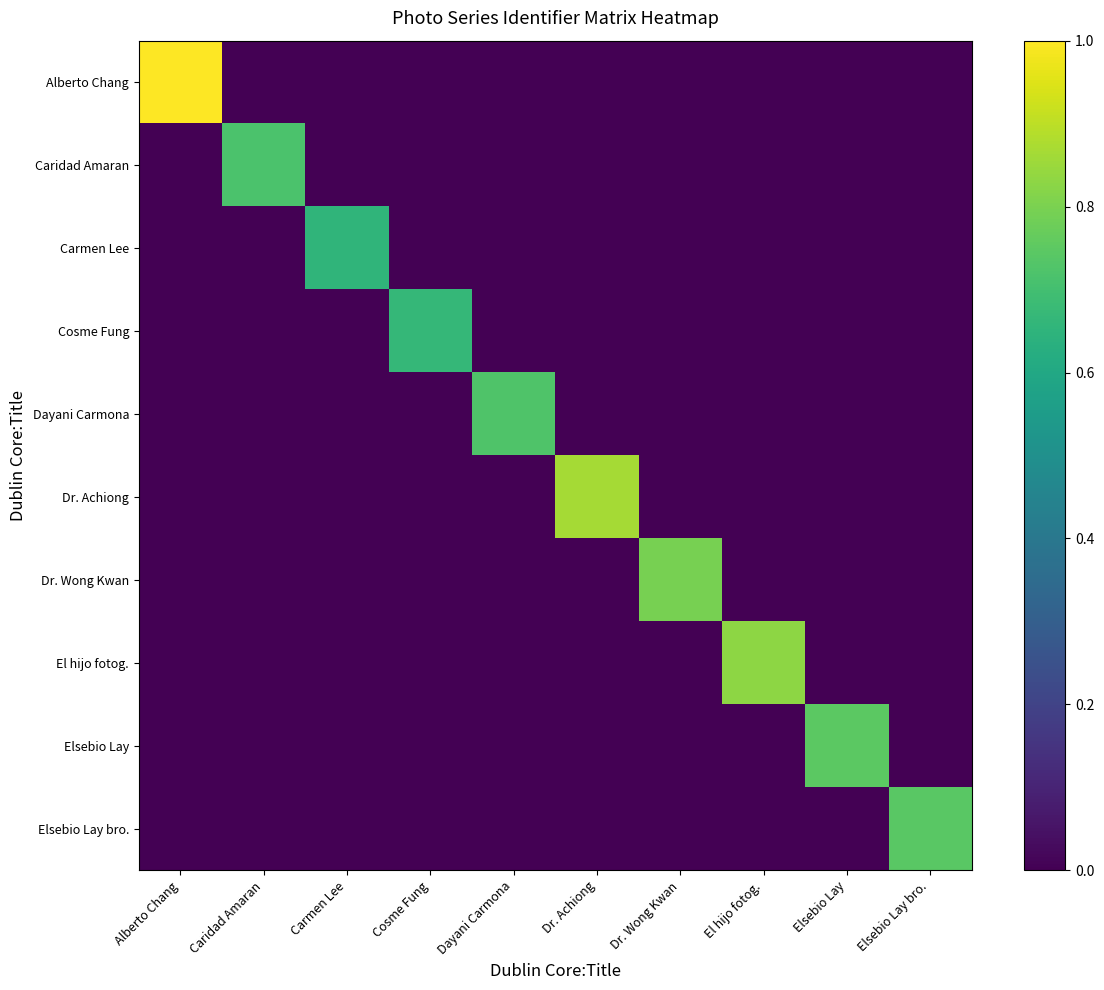

Reading left to right, extract all data points from this chart.

Alberto Chang: Alberto Chang=1.0	Caridad Amaran=0.0	Carmen Lee=0.0	Cosme Fung=0.0	Dayani Carmona=0.0	Dr. Achiong=0.0	Dr. Wong Kwan=0.0	El hijo fotog.=0.0	Elsebio Lay=0.0	Elsebio Lay bro.=0.0
Caridad Amaran: Alberto Chang=0.0	Caridad Amaran=0.7	Carmen Lee=0.0	Cosme Fung=0.0	Dayani Carmona=0.0	Dr. Achiong=0.0	Dr. Wong Kwan=0.0	El hijo fotog.=0.0	Elsebio Lay=0.0	Elsebio Lay bro.=0.0
Carmen Lee: Alberto Chang=0.0	Caridad Amaran=0.0	Carmen Lee=0.7	Cosme Fung=0.0	Dayani Carmona=0.0	Dr. Achiong=0.0	Dr. Wong Kwan=0.0	El hijo fotog.=0.0	Elsebio Lay=0.0	Elsebio Lay bro.=0.0
Cosme Fung: Alberto Chang=0.0	Caridad Amaran=0.0	Carmen Lee=0.0	Cosme Fung=0.7	Dayani Carmona=0.0	Dr. Achiong=0.0	Dr. Wong Kwan=0.0	El hijo fotog.=0.0	Elsebio Lay=0.0	Elsebio Lay bro.=0.0
Dayani Carmona: Alberto Chang=0.0	Caridad Amaran=0.0	Carmen Lee=0.0	Cosme Fung=0.0	Dayani Carmona=0.7	Dr. Achiong=0.0	Dr. Wong Kwan=0.0	El hijo fotog.=0.0	Elsebio Lay=0.0	Elsebio Lay bro.=0.0
Dr. Achiong: Alberto Chang=0.0	Caridad Amaran=0.0	Carmen Lee=0.0	Cosme Fung=0.0	Dayani Carmona=0.0	Dr. Achiong=0.9	Dr. Wong Kwan=0.0	El hijo fotog.=0.0	Elsebio Lay=0.0	Elsebio Lay bro.=0.0
Dr. Wong Kwan: Alberto Chang=0.0	Caridad Amaran=0.0	Carmen Lee=0.0	Cosme Fung=0.0	Dayani Carmona=0.0	Dr. Achiong=0.0	Dr. Wong Kwan=0.8	El hijo fotog.=0.0	Elsebio Lay=0.0	Elsebio Lay bro.=0.0
El hijo fotog.: Alberto Chang=0.0	Caridad Amaran=0.0	Carmen Lee=0.0	Cosme Fung=0.0	Dayani Carmona=0.0	Dr. Achiong=0.0	Dr. Wong Kwan=0.0	El hijo fotog.=0.8	Elsebio Lay=0.0	Elsebio Lay bro.=0.0
Elsebio Lay: Alberto Chang=0.0	Caridad Amaran=0.0	Carmen Lee=0.0	Cosme Fung=0.0	Dayani Carmona=0.0	Dr. Achiong=0.0	Dr. Wong Kwan=0.0	El hijo fotog.=0.0	Elsebio Lay=0.7	Elsebio Lay bro.=0.0
Elsebio Lay bro.: Alberto Chang=0.0	Caridad Amaran=0.0	Carmen Lee=0.0	Cosme Fung=0.0	Dayani Carmona=0.0	Dr. Achiong=0.0	Dr. Wong Kwan=0.0	El hijo fotog.=0.0	Elsebio Lay=0.0	Elsebio Lay bro.=0.7